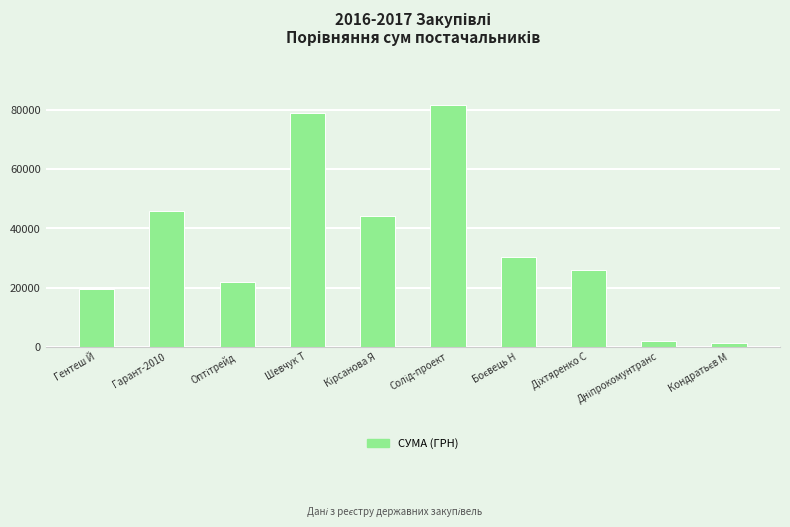

What is the difference between the maximum and minimum values?

80391.2